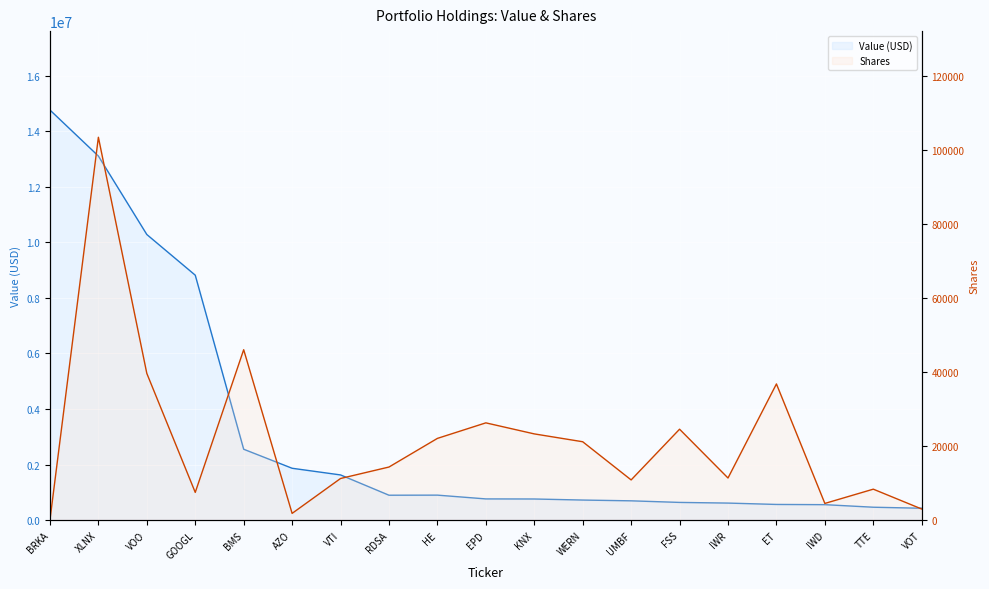

How many data points in Value are above 764000?

9